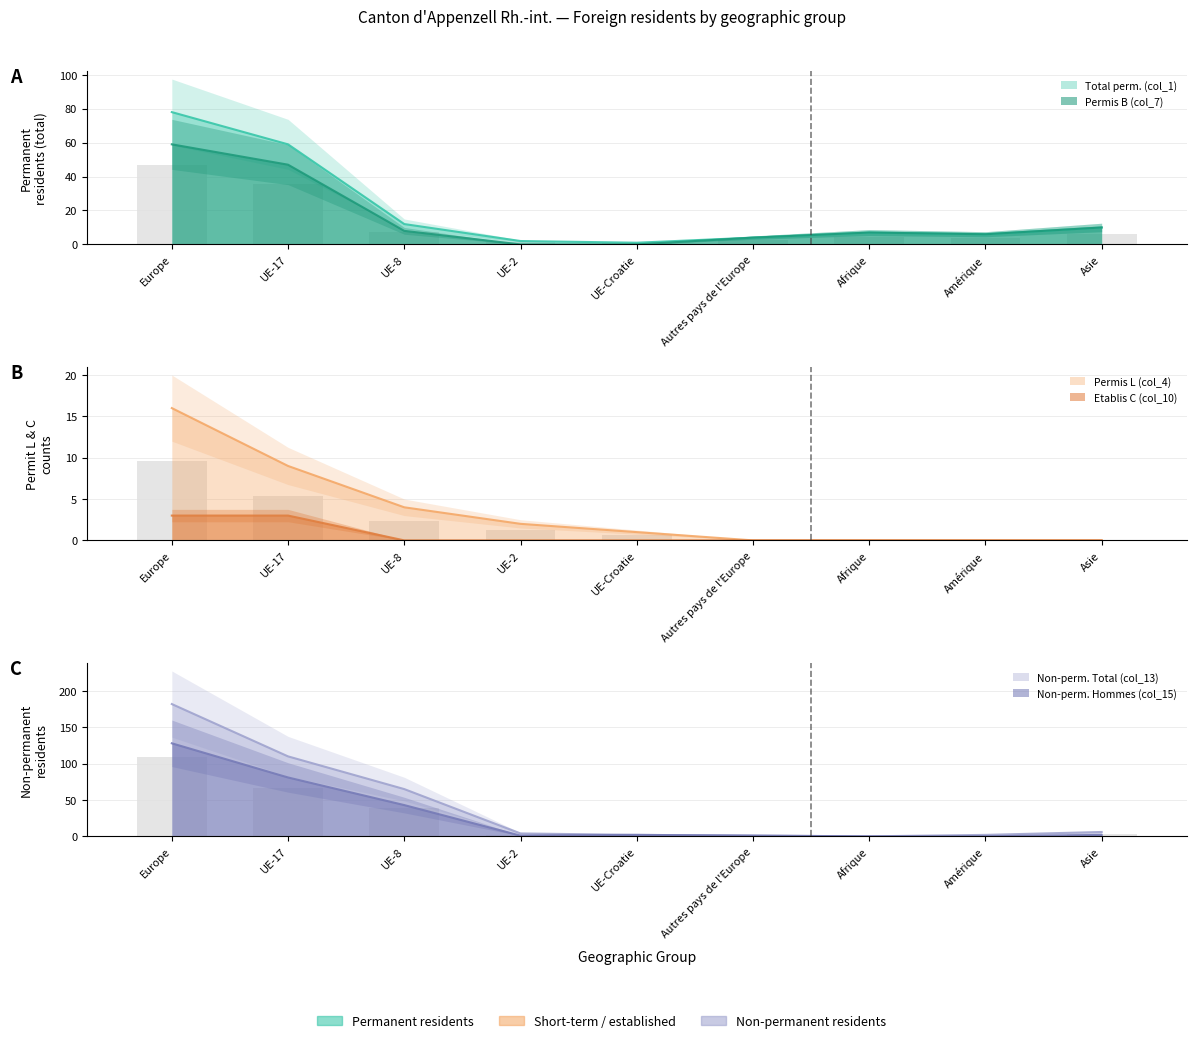

What are all the series names shown in the legend?

Total perm. (col_1), Permis B (col_7), Permis L (col_4), Etablis C (col_10), Non-perm. Total (col_13), Non-perm. Hommes (col_15)